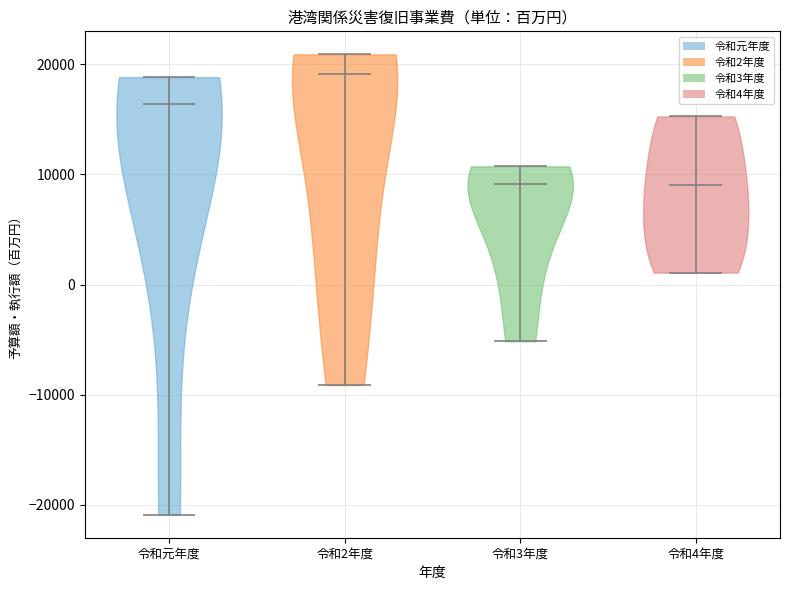

What is the highest point the violin for 令和2年度 reaches on the y-axis? The values are not printed on the chart, so give them approximately, as read against the axis.

21000